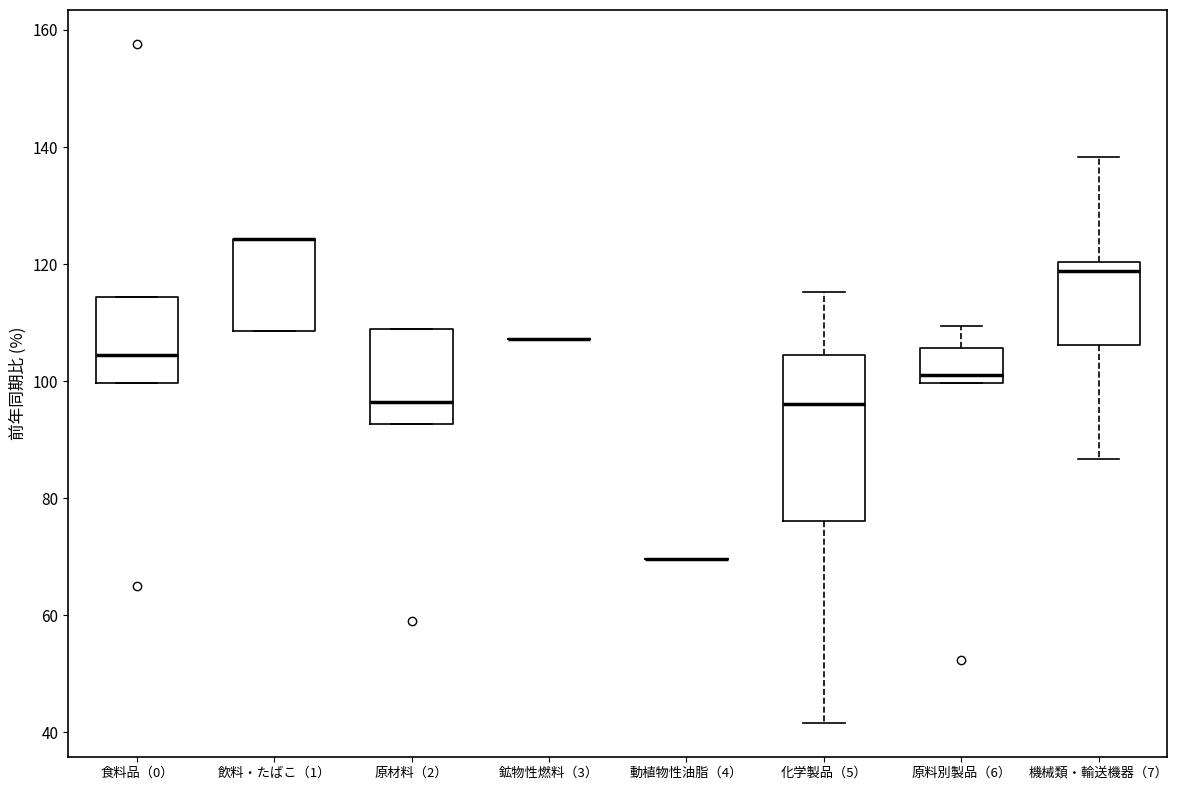

Reading left to right, read every box against the y-axis: the position of its median line, the range the box covers, and the ends of its whiskers. The values are not printed on the chart, so give them approximately, as read against the axis.

食料品（0）: median 104, box 100 to 114, whiskers 100 to 114
飲料・たばこ（1）: median 124 (drawn on the box's upper edge), box 108 to 124, whiskers 108 to 124
原材料（2）: median 96, box 92 to 108, whiskers 92 to 108
鉱物性燃料（3）: box collapsed to a line at 108, whiskers 108 to 108
動植物性油脂（4）: box collapsed to a line at 70, whiskers 70 to 70
化学製品（5）: median 96, box 76 to 104, whiskers 42 to 116
原料別製品（6）: median 100 (just above the box's lower edge), box 100 to 106, whiskers 100 to 110
機械類・輸送機器（7）: median 118, box 106 to 120, whiskers 86 to 138